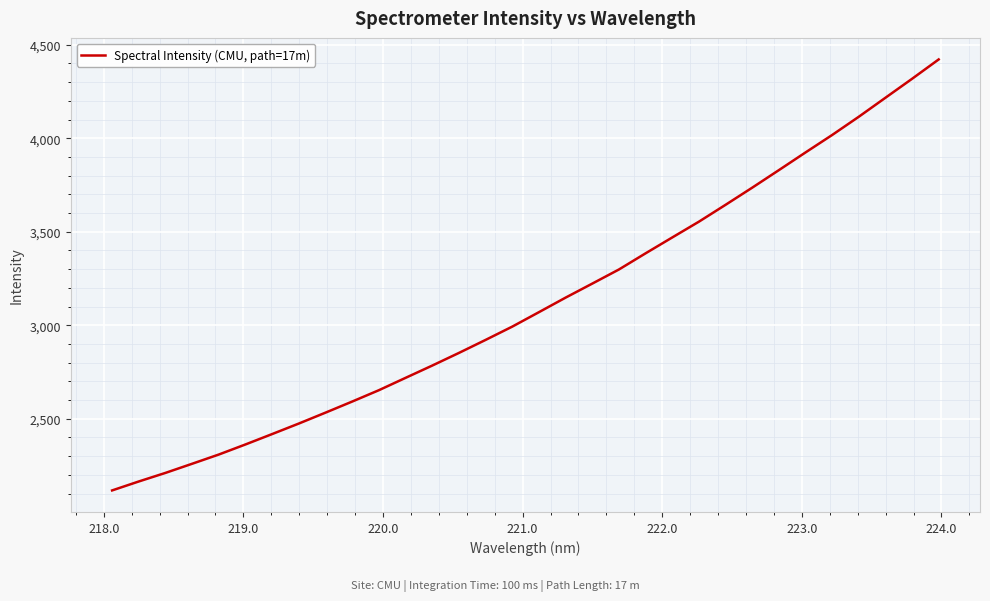

What is the difference between the maximum and minimum values?

2304.7